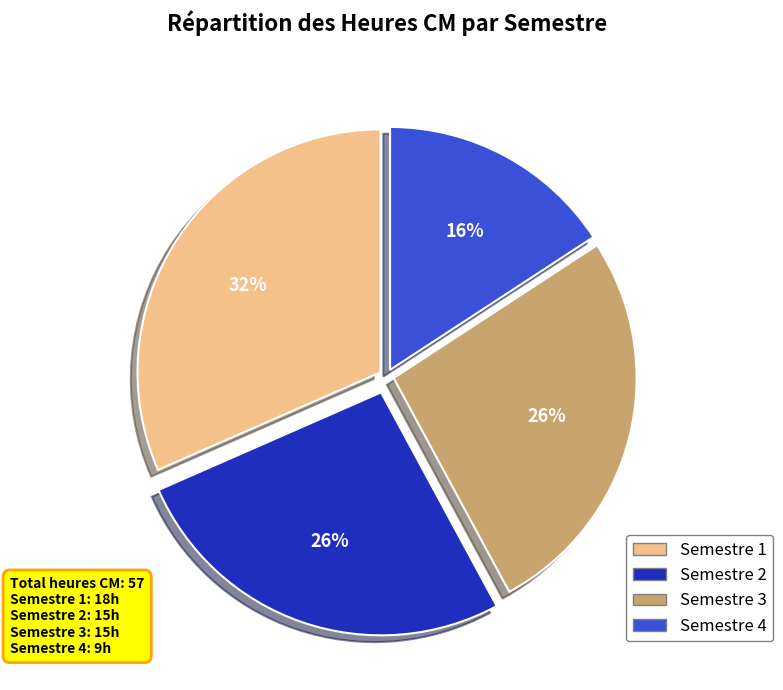

Is it true that Semestre 3 is 26% of the pie?

True